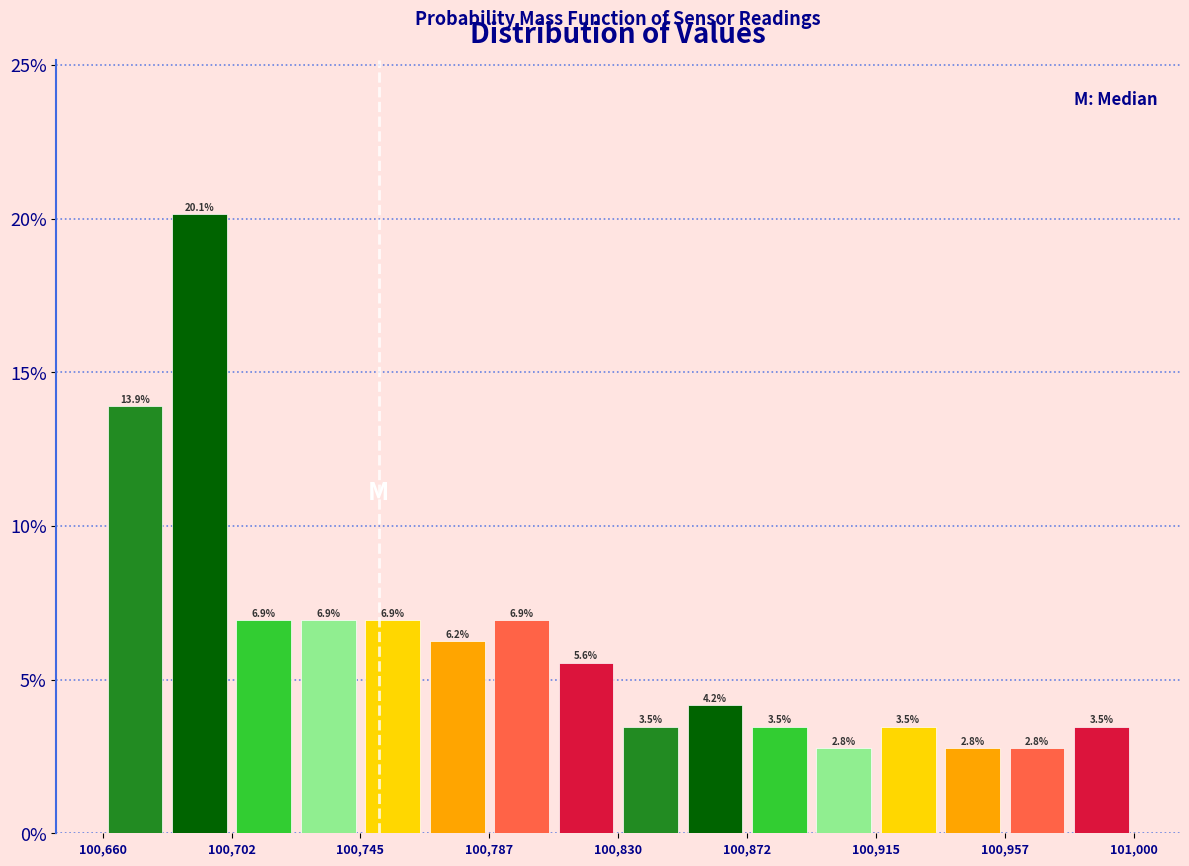

How tall is the bar that spans 100810 to 100830 on the x-axis? The bar edges are not printed on the chart, so give them approximately, as read against the axis.

5.6